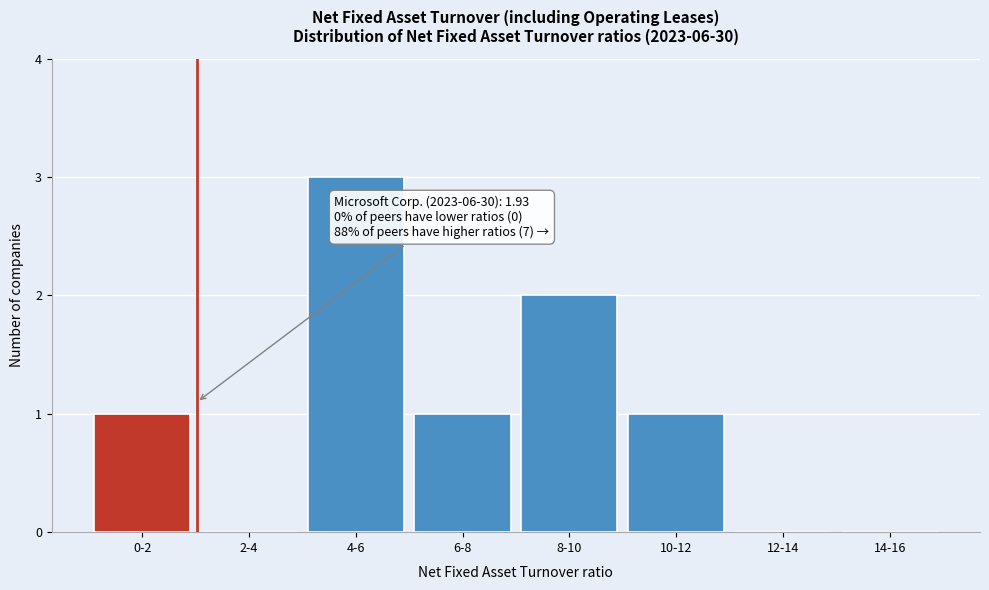

Reading right to left, extract all data points from this chart.

14-16=0	12-14=0	10-12=1	8-10=2	6-8=1	4-6=3	2-4=0	0-2=1